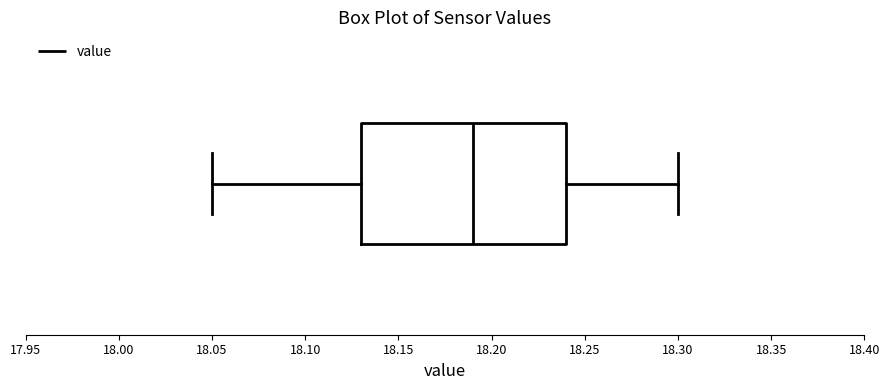

Where does the median line of the box sit on the x-axis? The values are not printed on the chart, so give them approximately, as read against the axis.

18.19